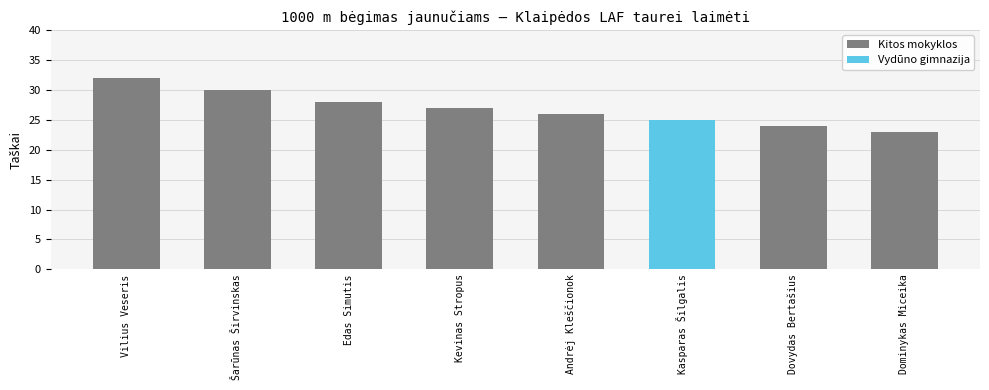

What is the difference between the maximum and minimum values?

9